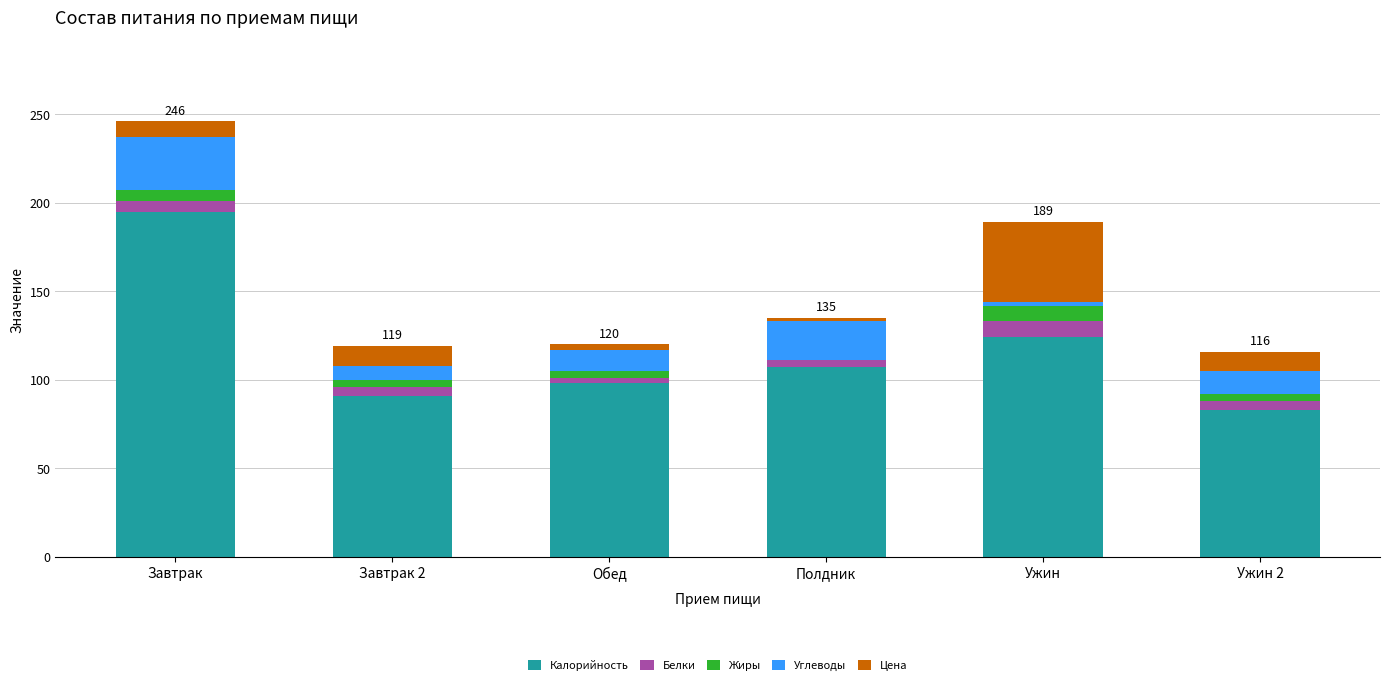

Is it true that Калорийность equals 112 at Завтрак?

False